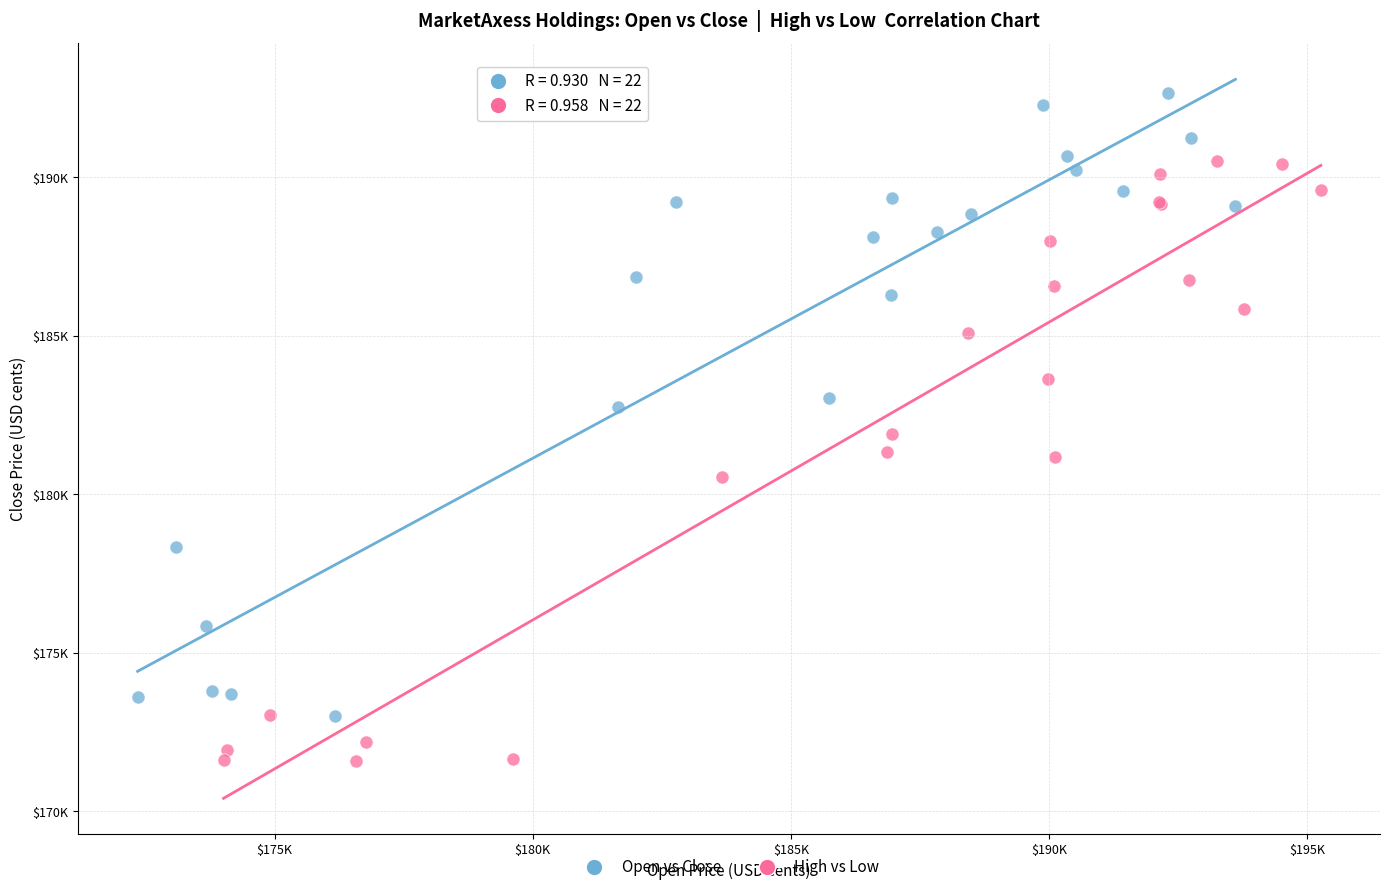

Which series reaches the maximum Y coordinate?

Open vs Close